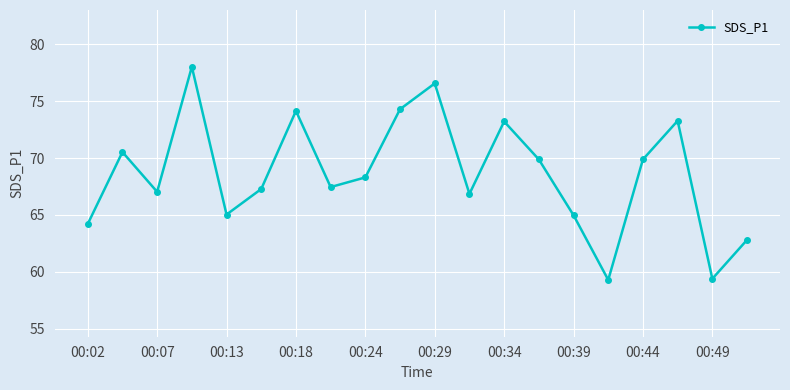

What is the smallest value displayed?

59.3